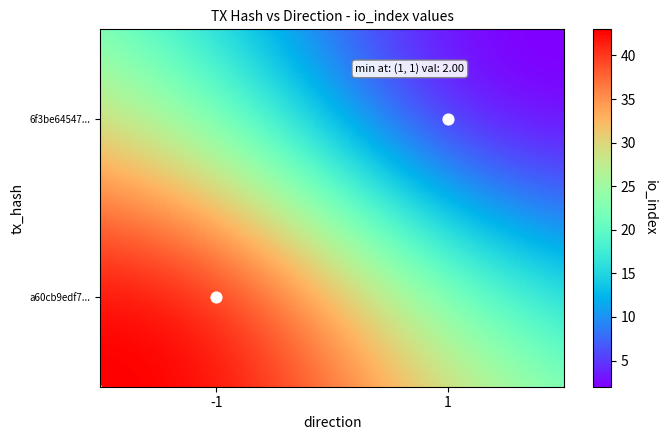

What is the total value across all series at io_index?

45